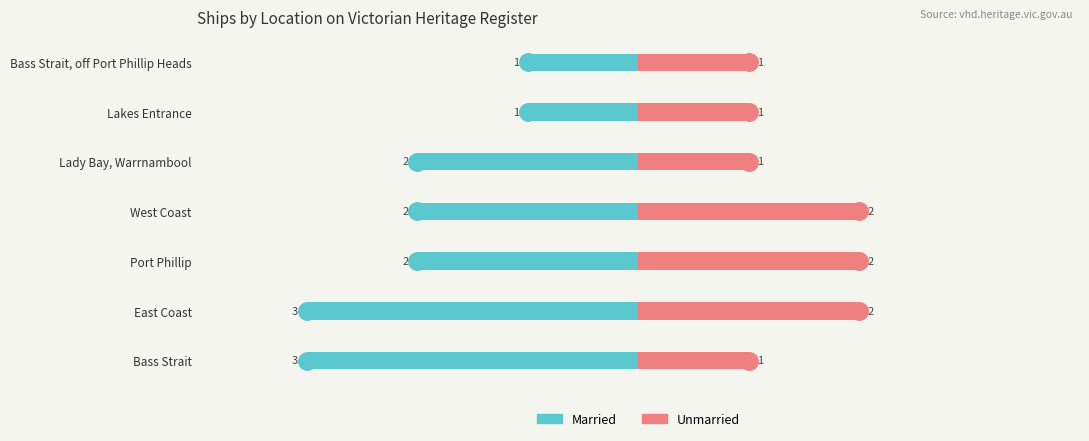

How many bars are there in each group?

2